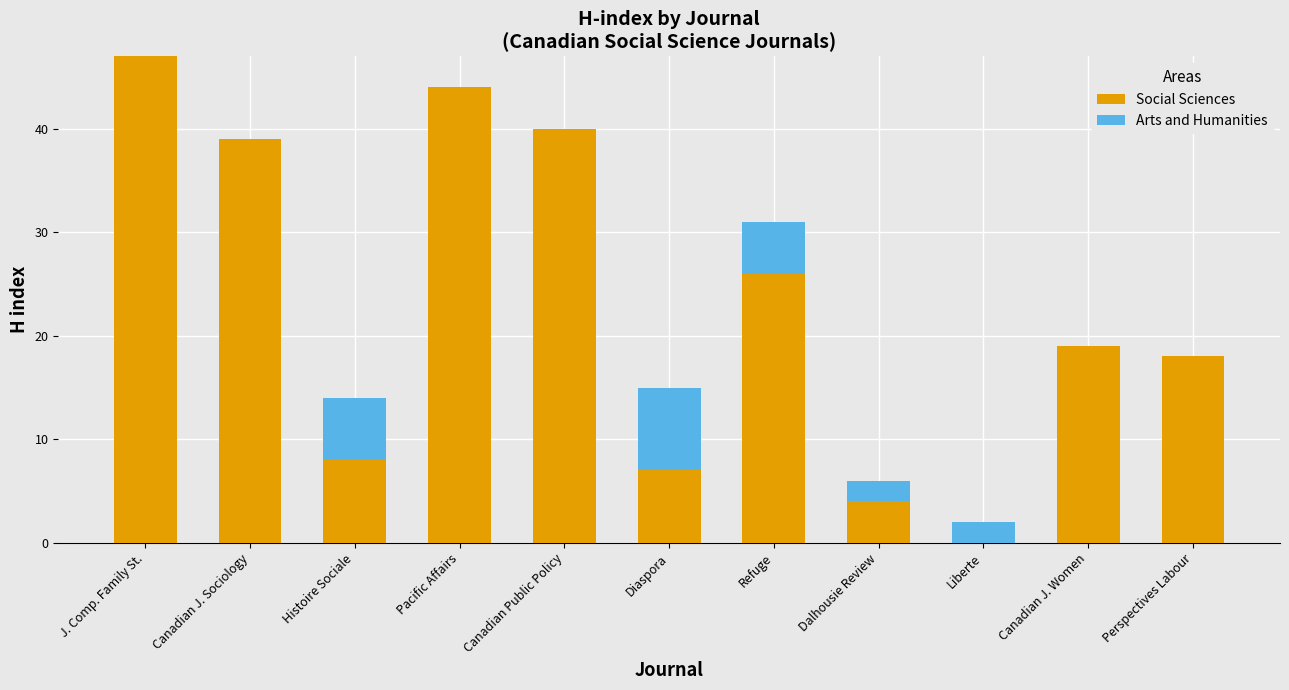

At which category is the sum across all series the highest?

J. Comp. Family St.